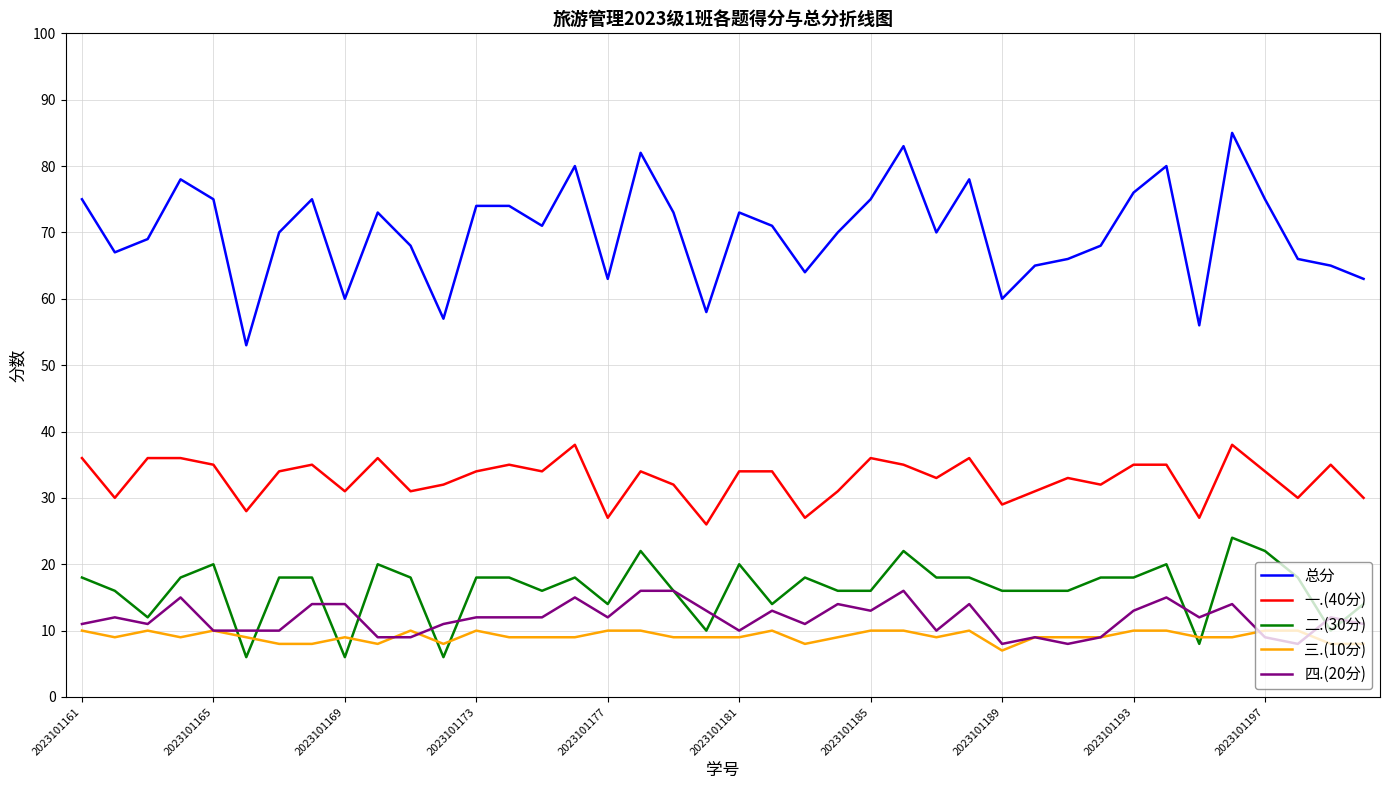

Which series has the largest range (max minus min)?

总分